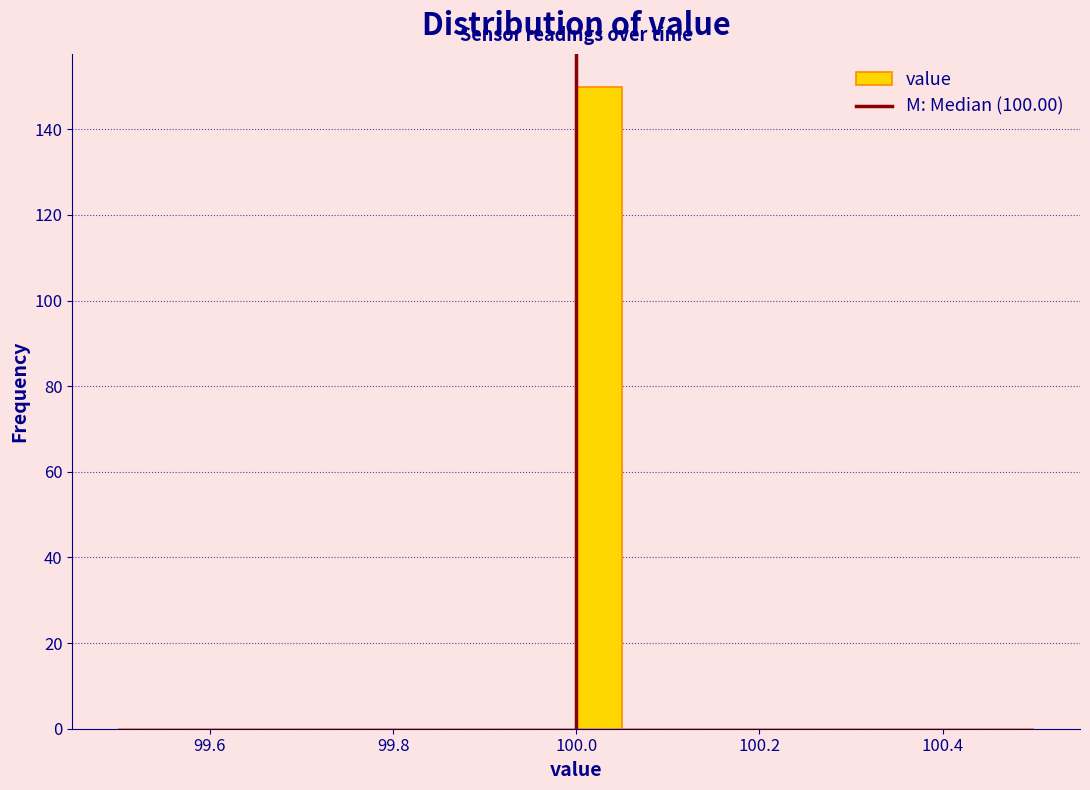

Around what value on the x-axis is the tallest bar? Give the approximate position of its centre, as read against the axis.

100.02